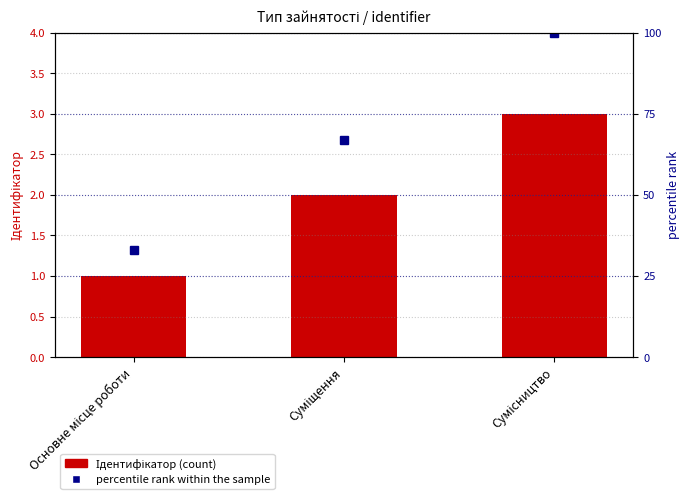

Reading left to right, list all the values displayed in this chart.

Ідентифікатор: 1	2	3
percentile rank within the sample: 33	67	100